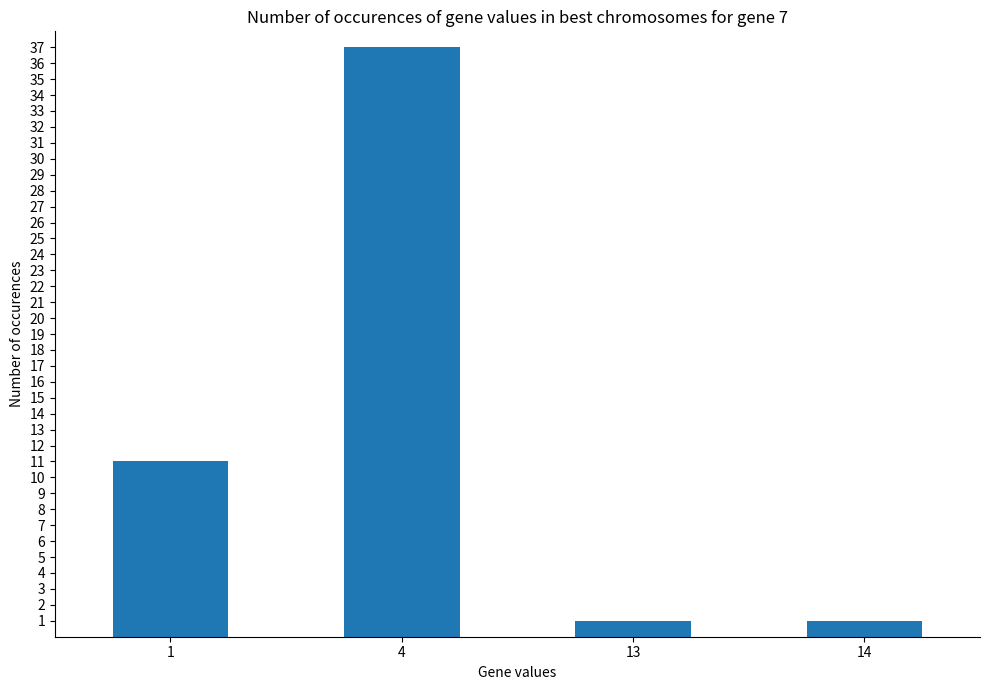

Which category has the highest value across all series?

4